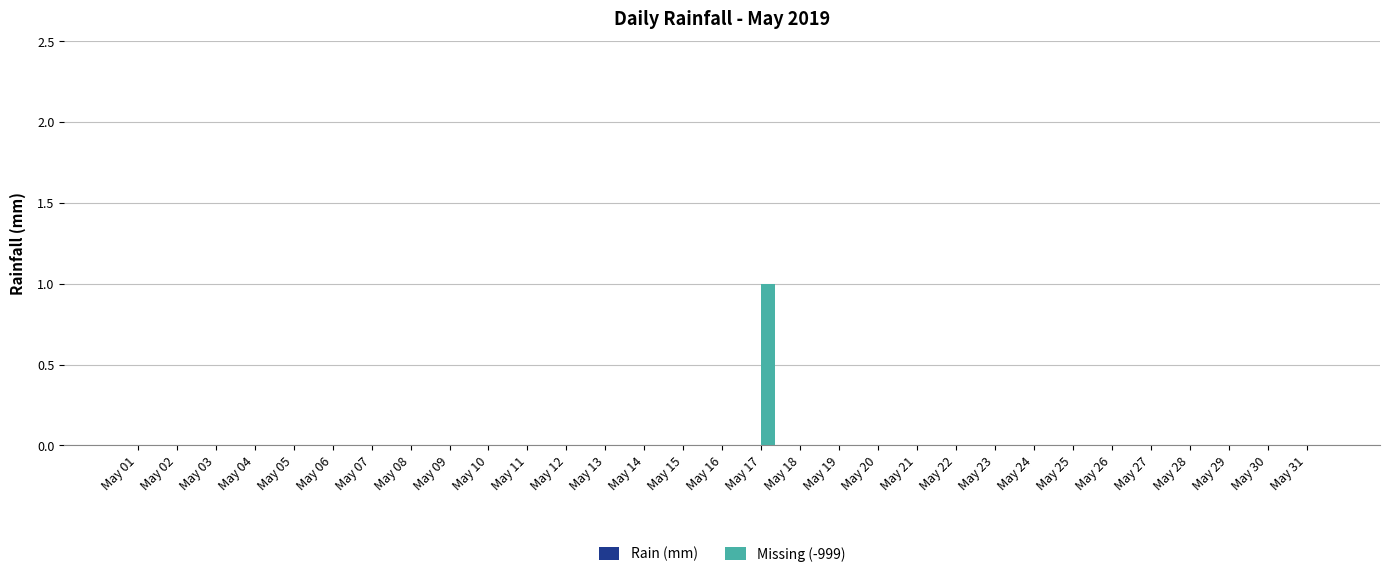

Is it true that the value at May 13 is 0?

True